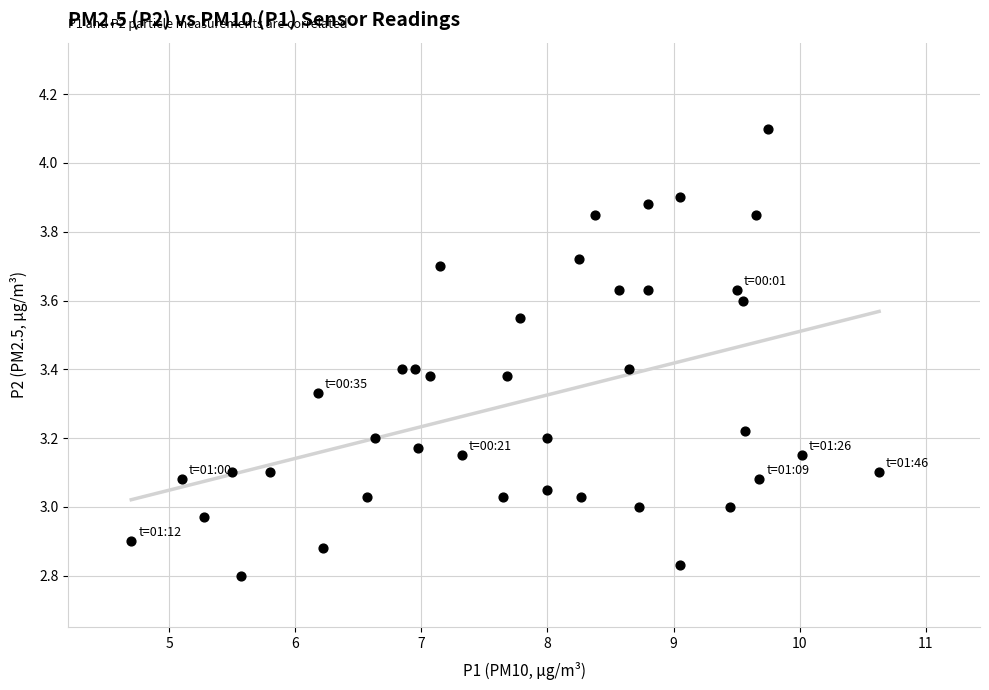

What is the range of X values (max minus min)?

5.9